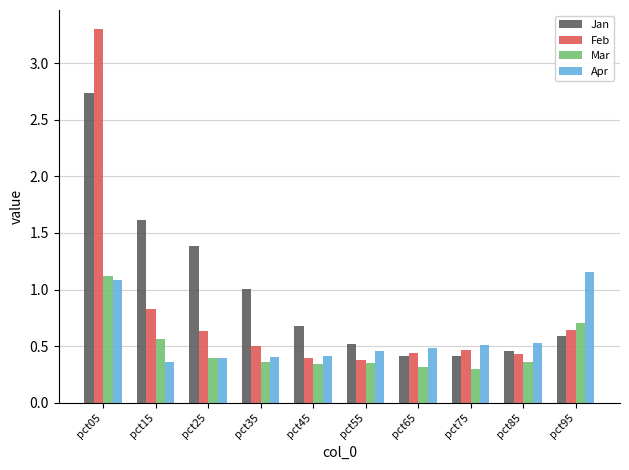

What is the sum of all Feb values?

8.0